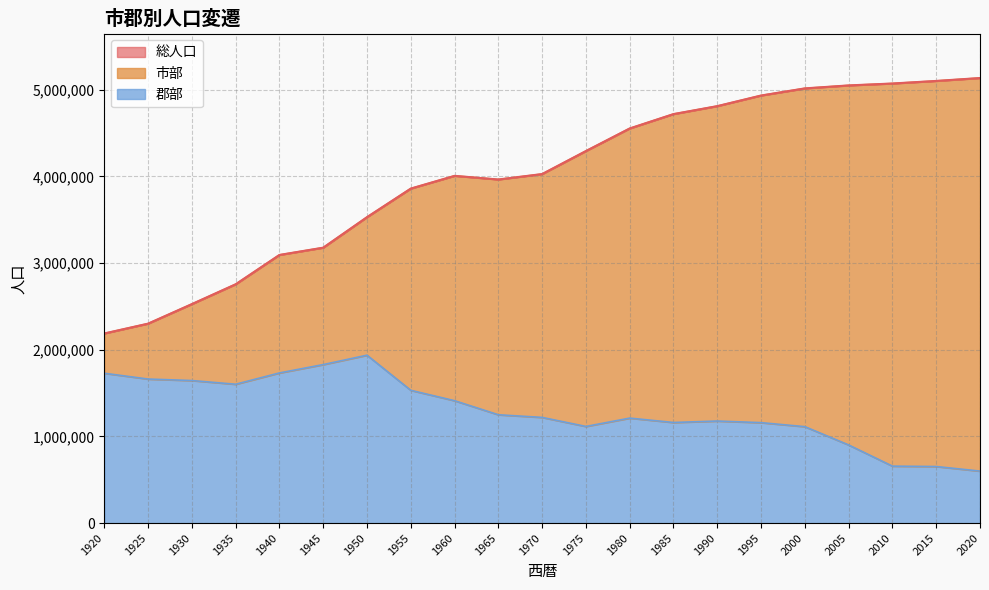

True or false: 総人口 and 郡部 cross at least once.

False